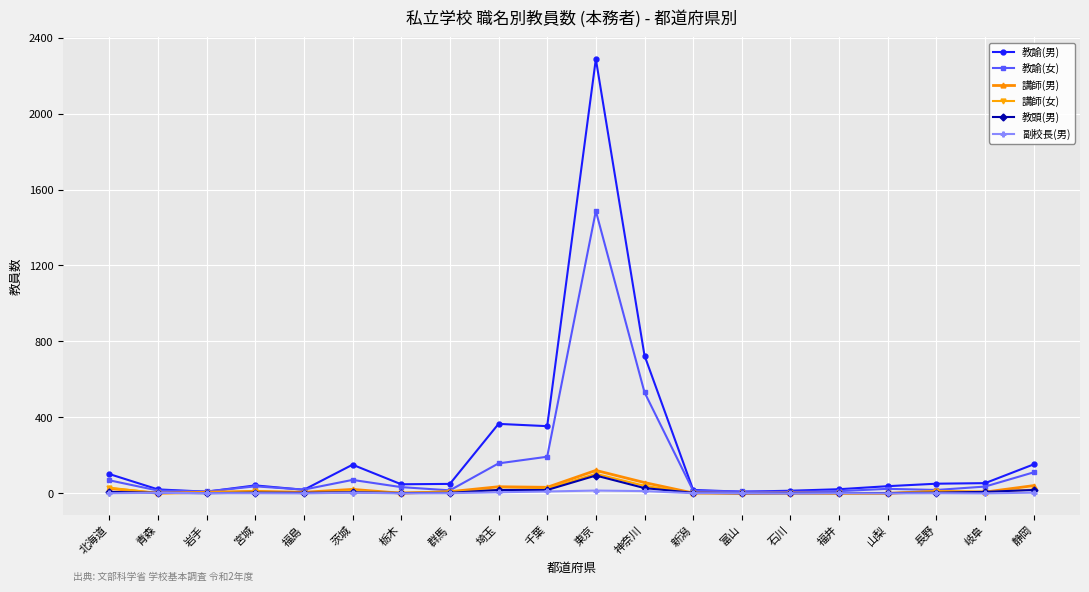

What is the difference between the 講師(男) values at 富山 and 岐阜?

7